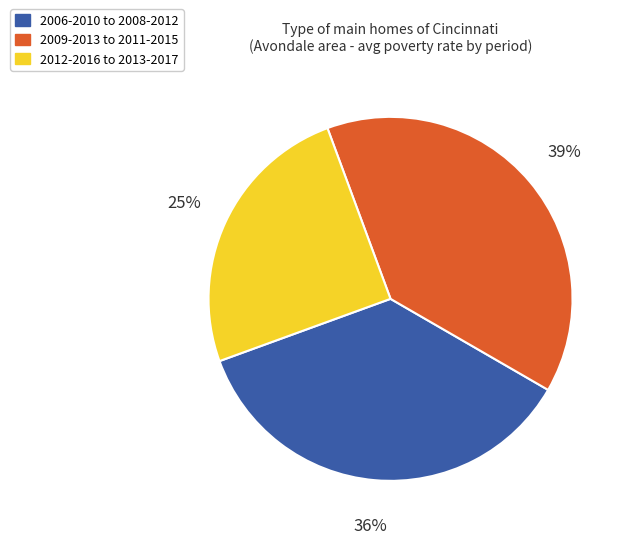

To the nearest percent, what is the difference between the 2009-2013 to 2011-2015 and 2012-2016 to 2013-2017 slice percentages?

14%